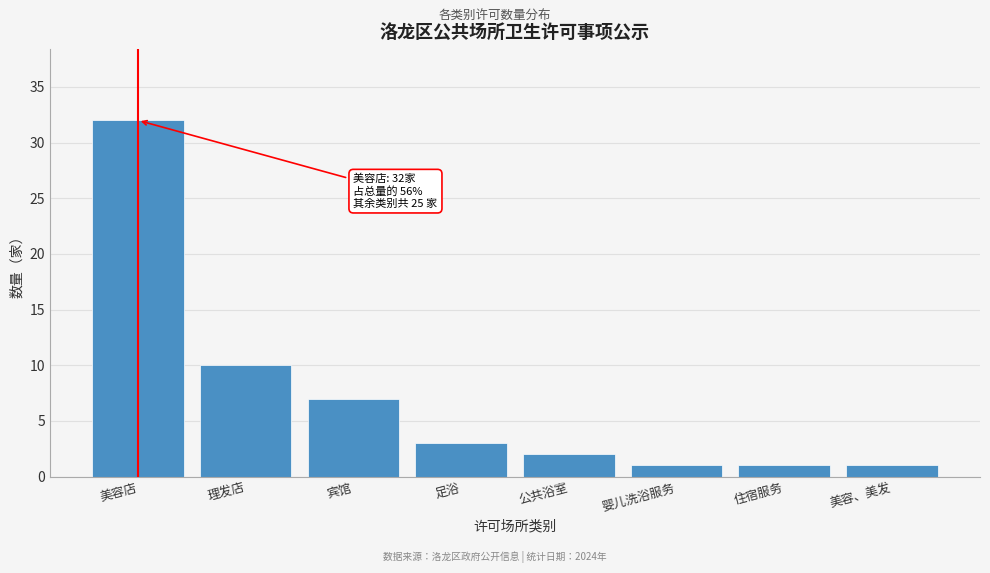

Reading left to right, extract all data points from this chart.

美容店=32	理发店=10	宾馆=7	足浴=3	公共浴室=2	婴儿洗浴服务=1	住宿服务=1	美容、美发=1